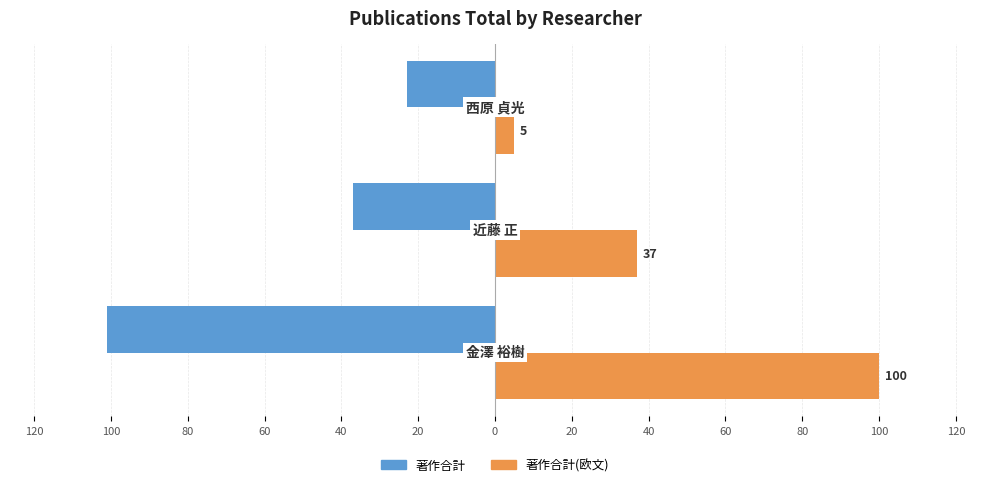

Which series has the largest range (max minus min)?

著作合計(欧文)